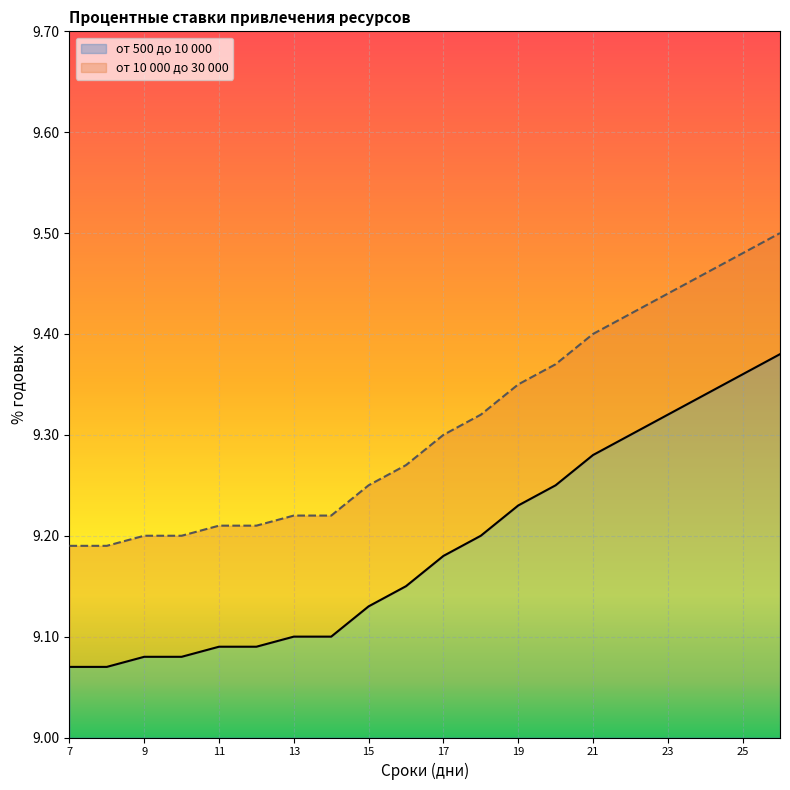

What is the maximum value for от 500 до 10 000?

9.4